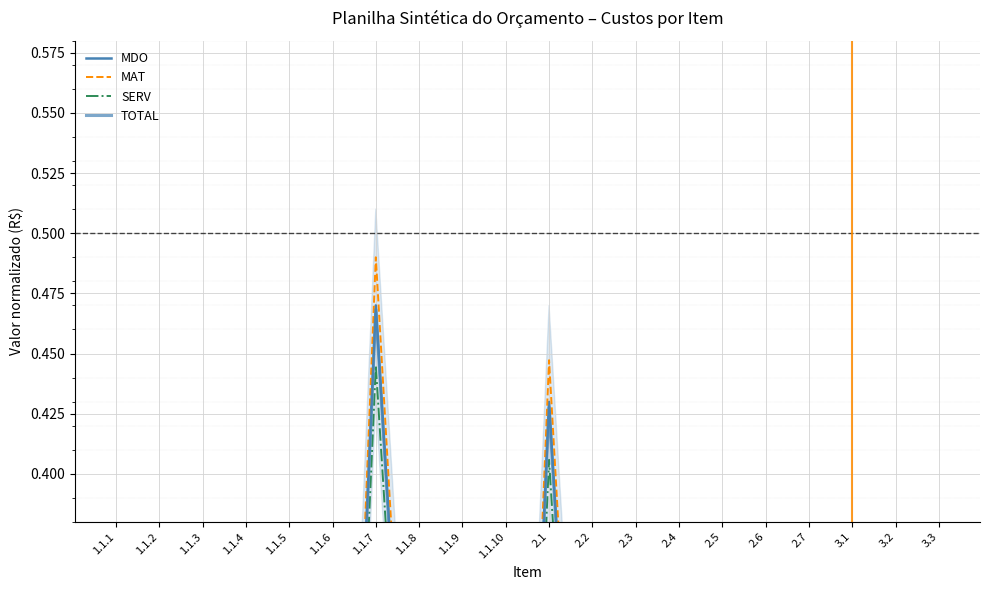

Which has a higher value, 3.3 or 3.2?

3.3